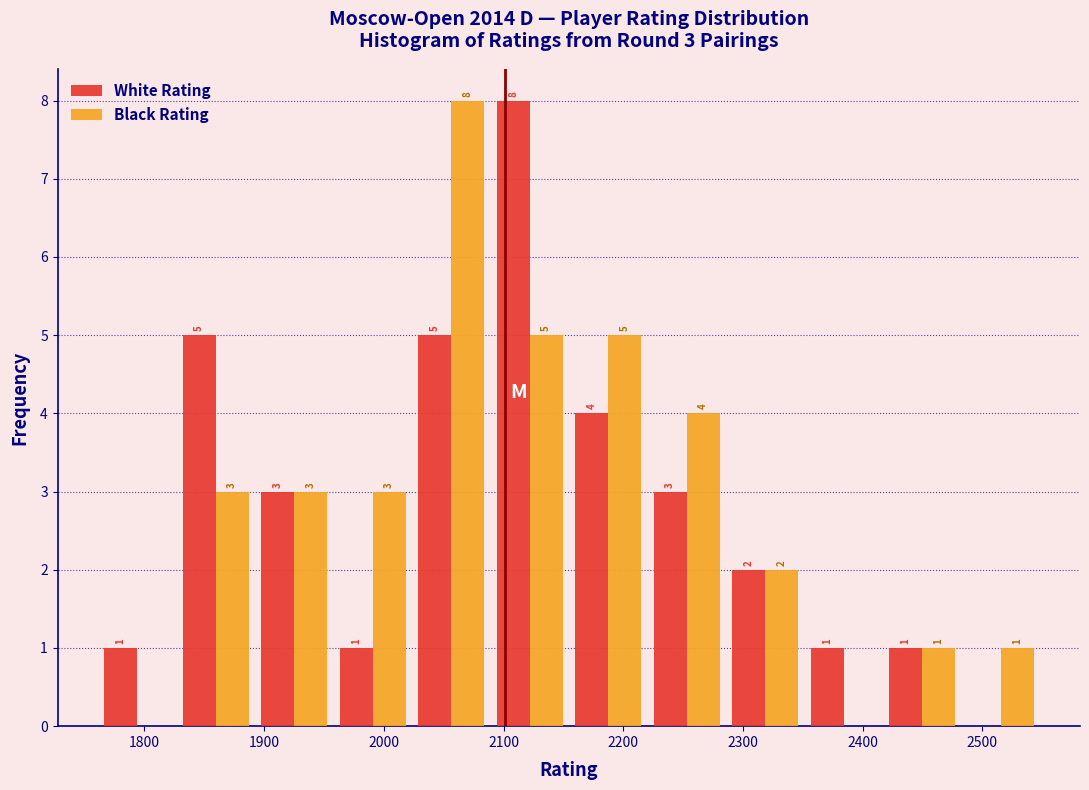

In the White Rating series, which range on the x-axis has the tallest bar?

2090 to 2150